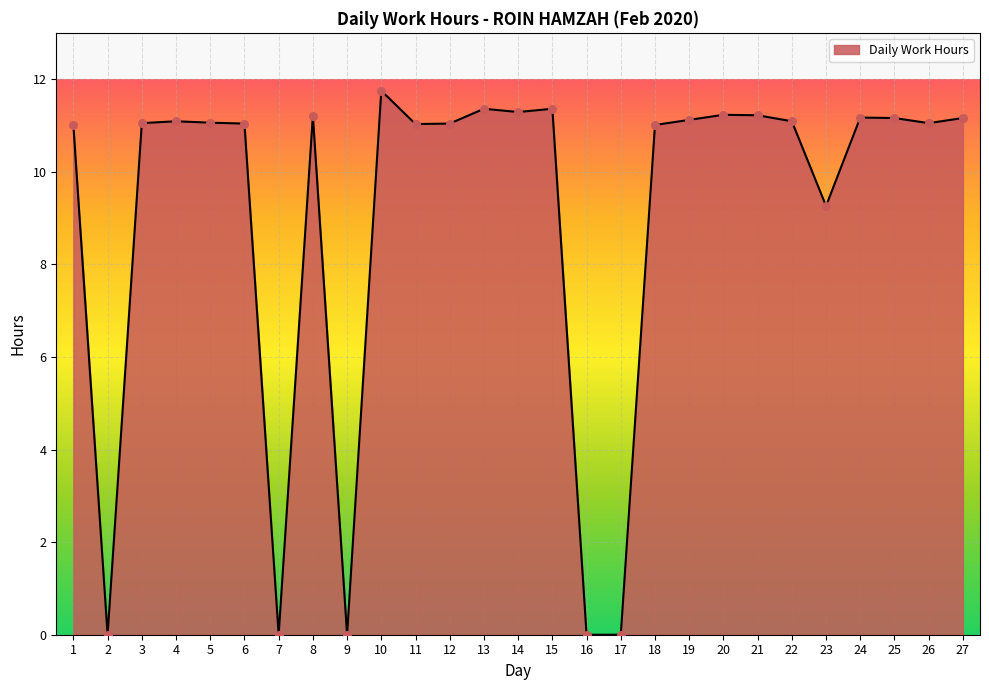

What is the change in value from 10 to 15?

-0.4